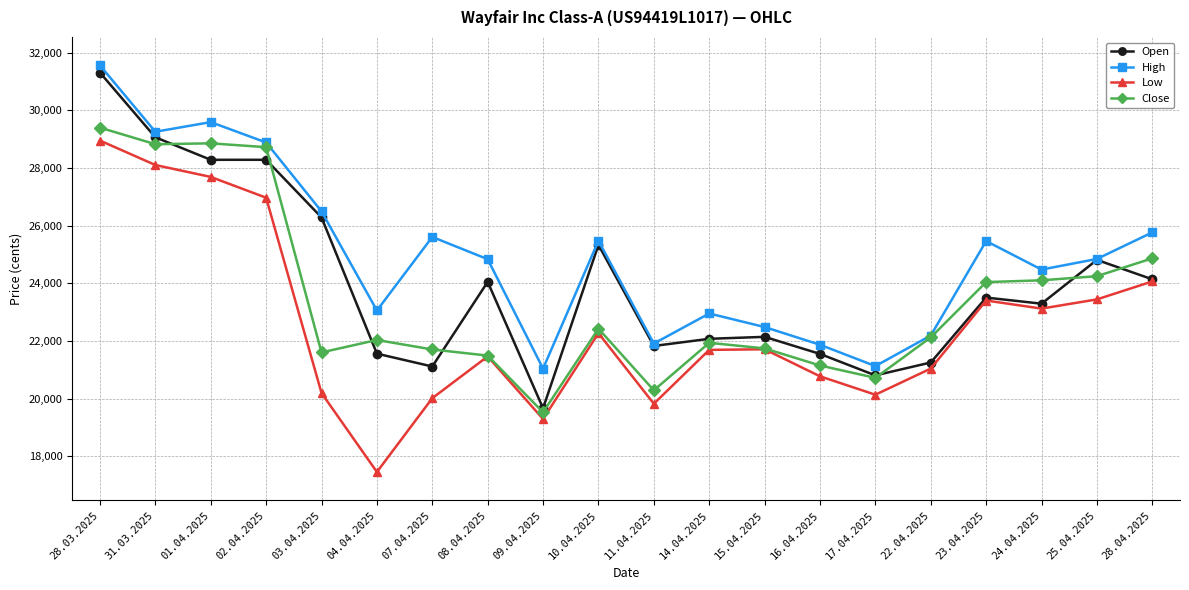

What is the approximate value of High at 01.04.2025, to the nearest 10?

29590